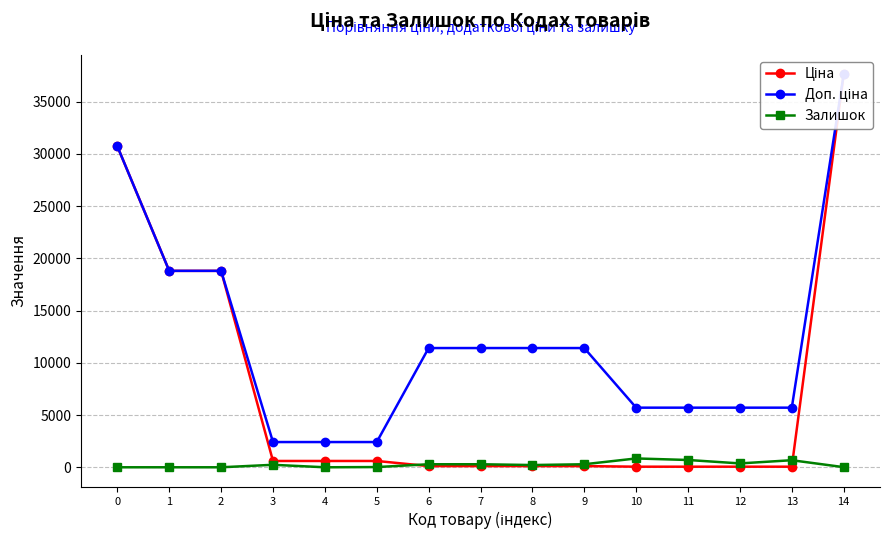

What is the difference between the highest and lowest values at 10?

5647.9